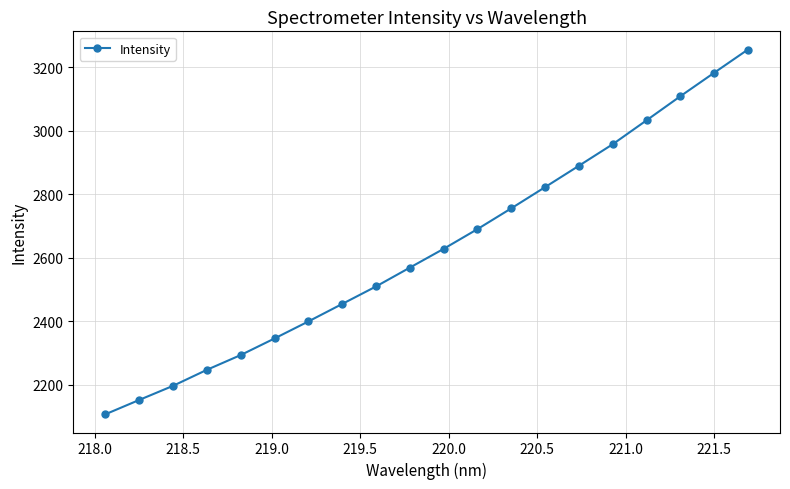

What is the value of the 11th point from the left?

2628.1